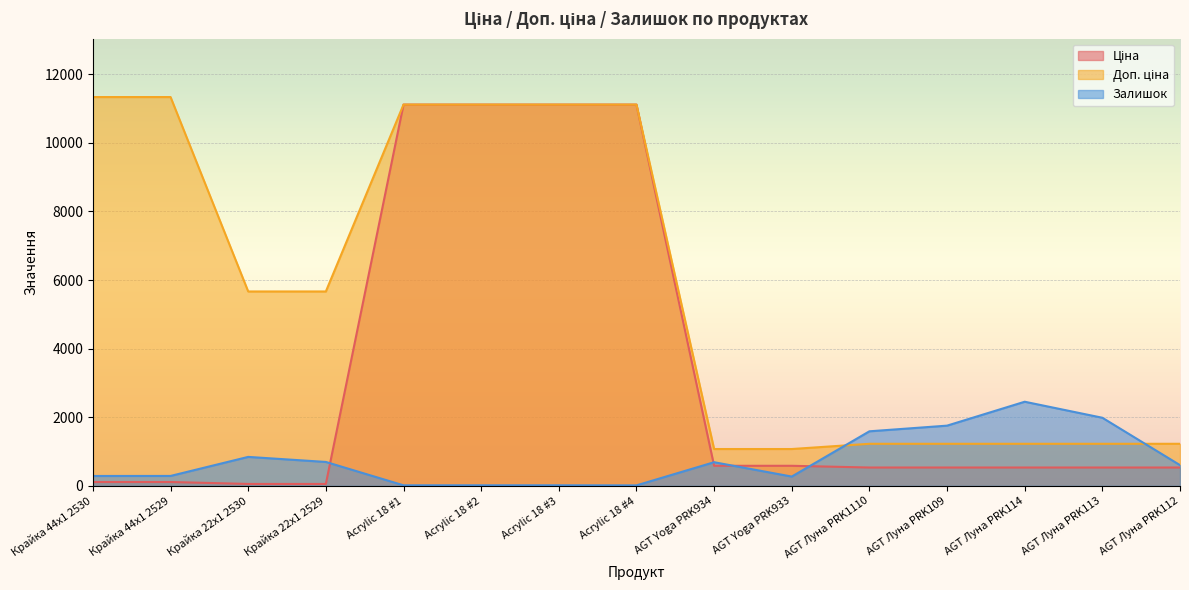

Between Крайка 44x1 2529 and AGT Луна PRK113, which series saw the biggest shift?

Доп. ціна